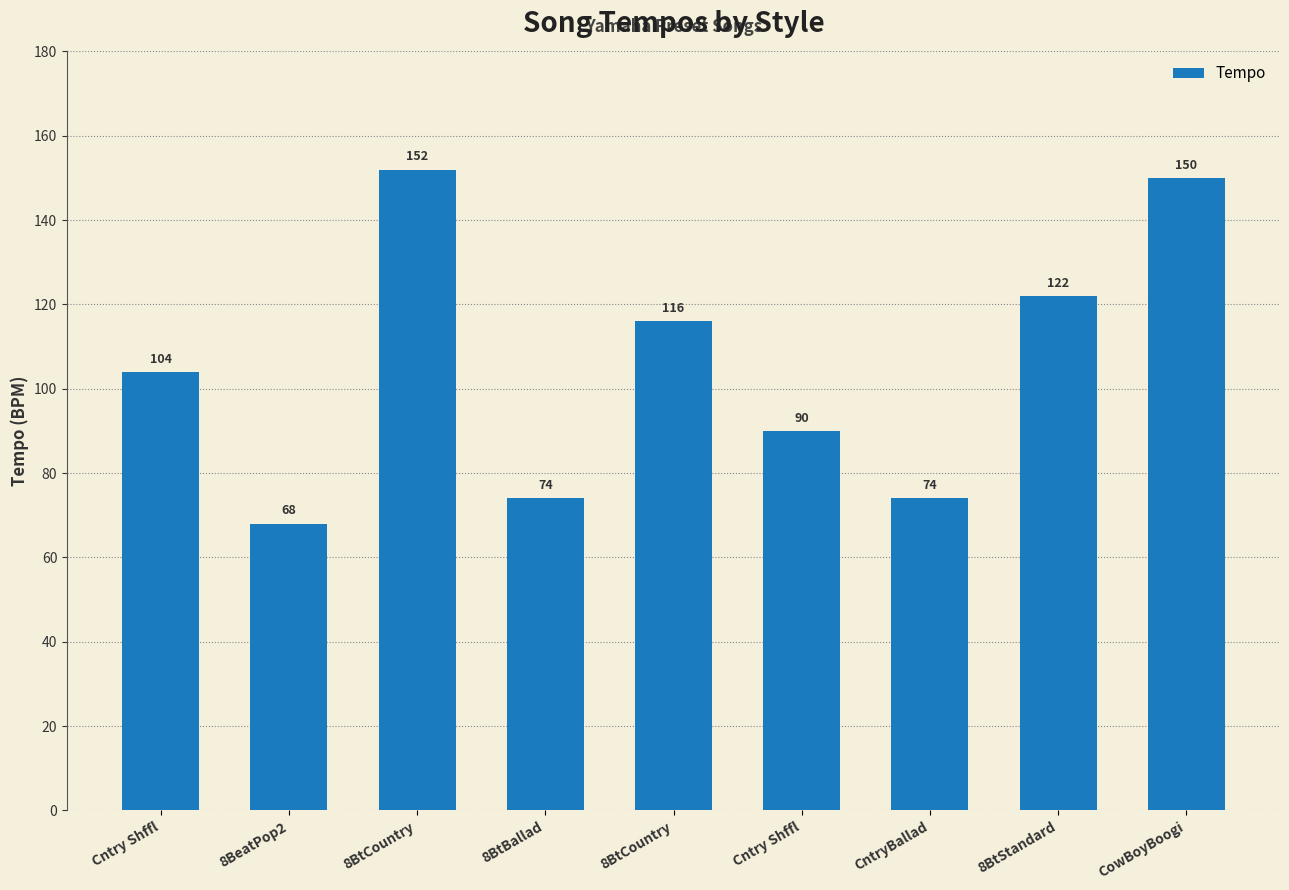

Which has a higher value, Cntry Shffl or 8BtCountry?

8BtCountry